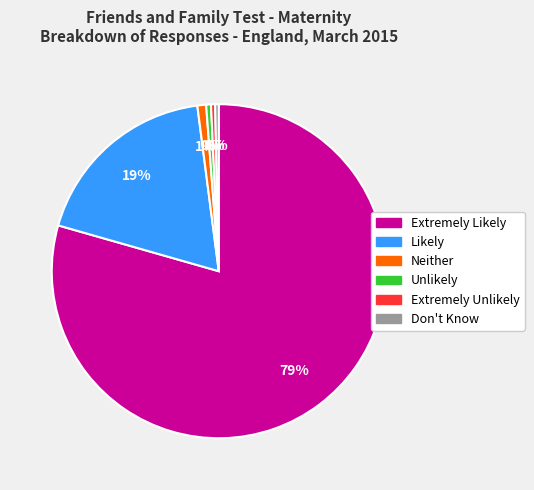

Which category has the biggest portion of the pie?

Extremely Likely